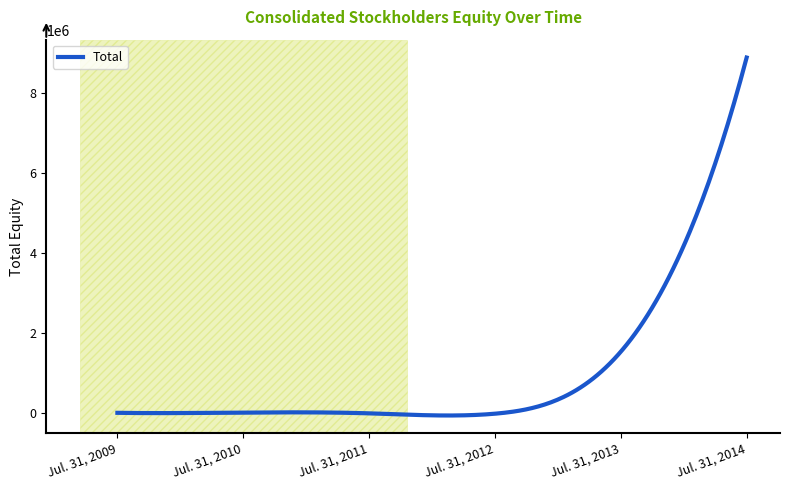

What is the difference between the maximum and minimum values?

8939851.9